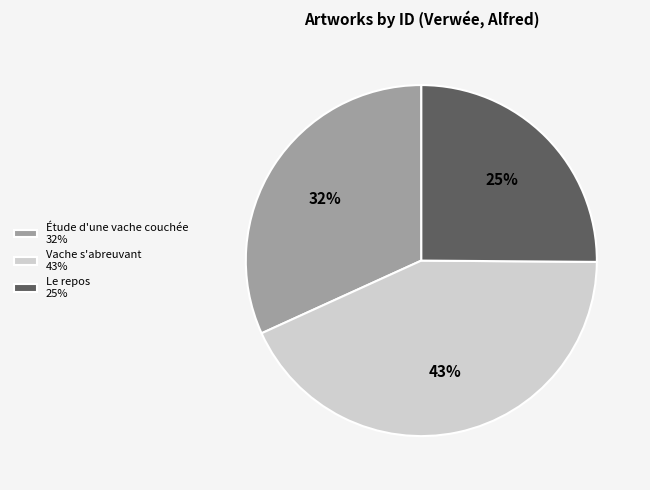

Which category has the biggest portion of the pie?

Vache s'abreuvant